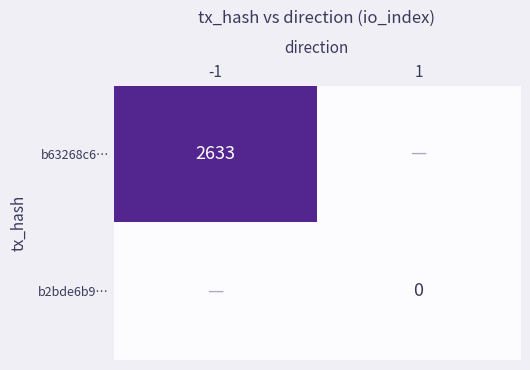

Which label corresponds to the largest value in the chart?

-1